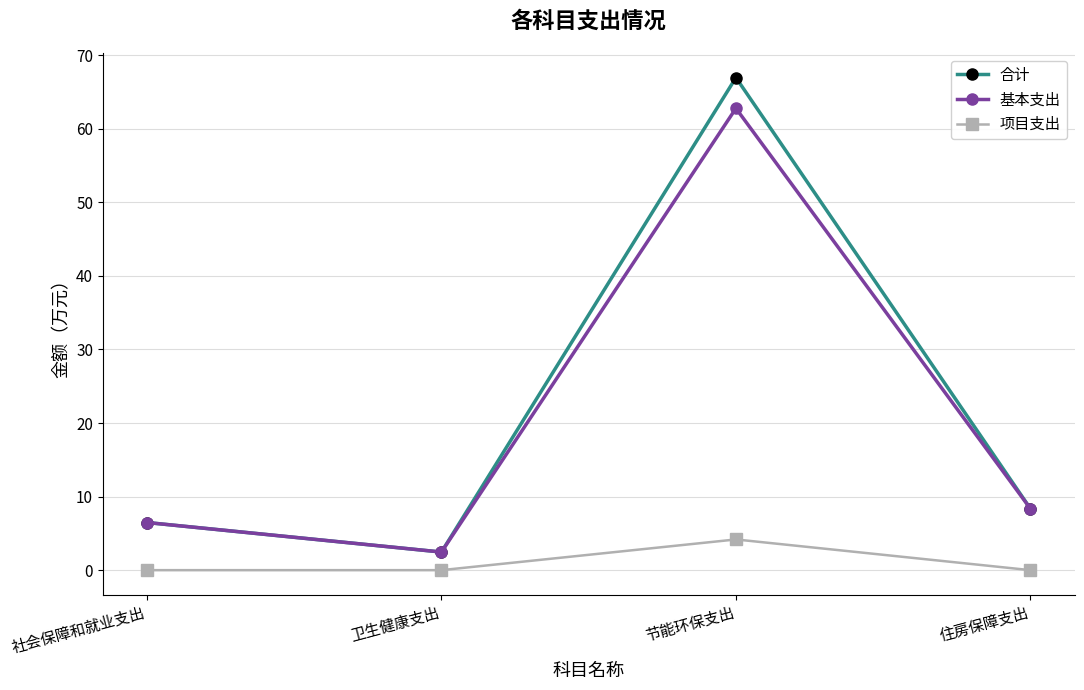

The 项目支出 series shows -2.3 at 卫生健康支出. True or false?

False